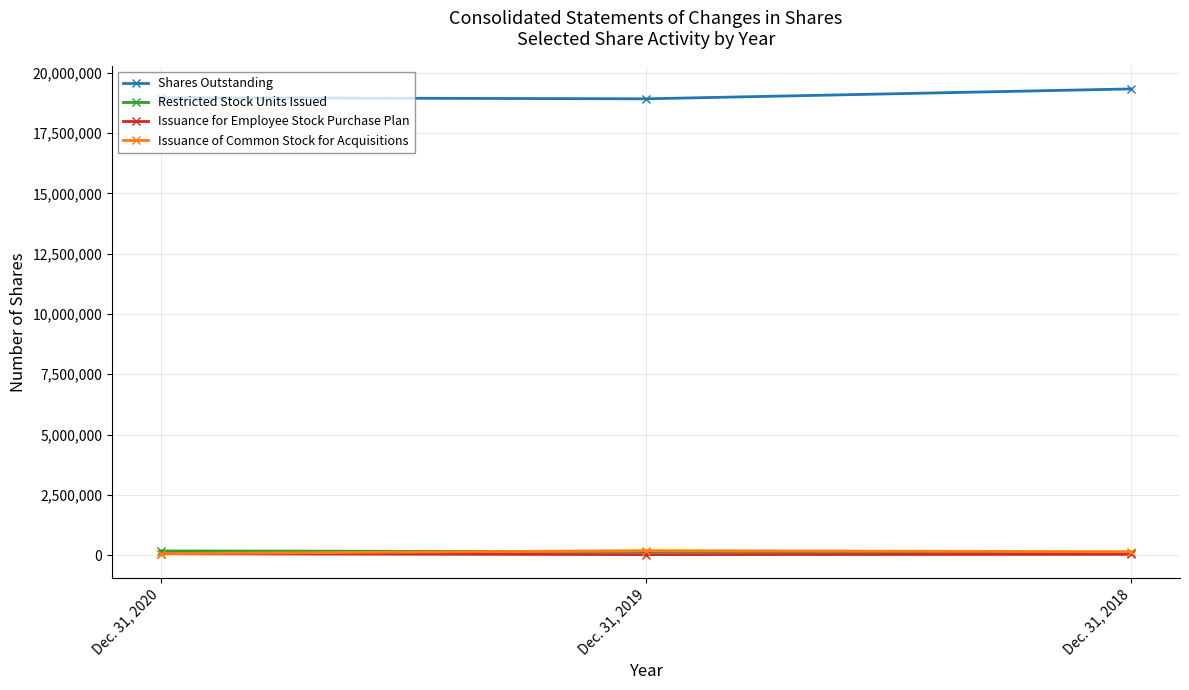

What is the greatest value displayed?

19337662